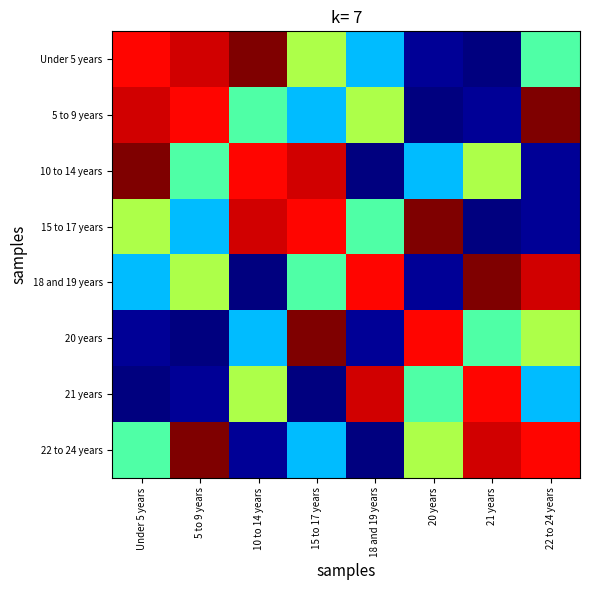

What is the difference between the highest and lowest values at 18 and 19 years?

1